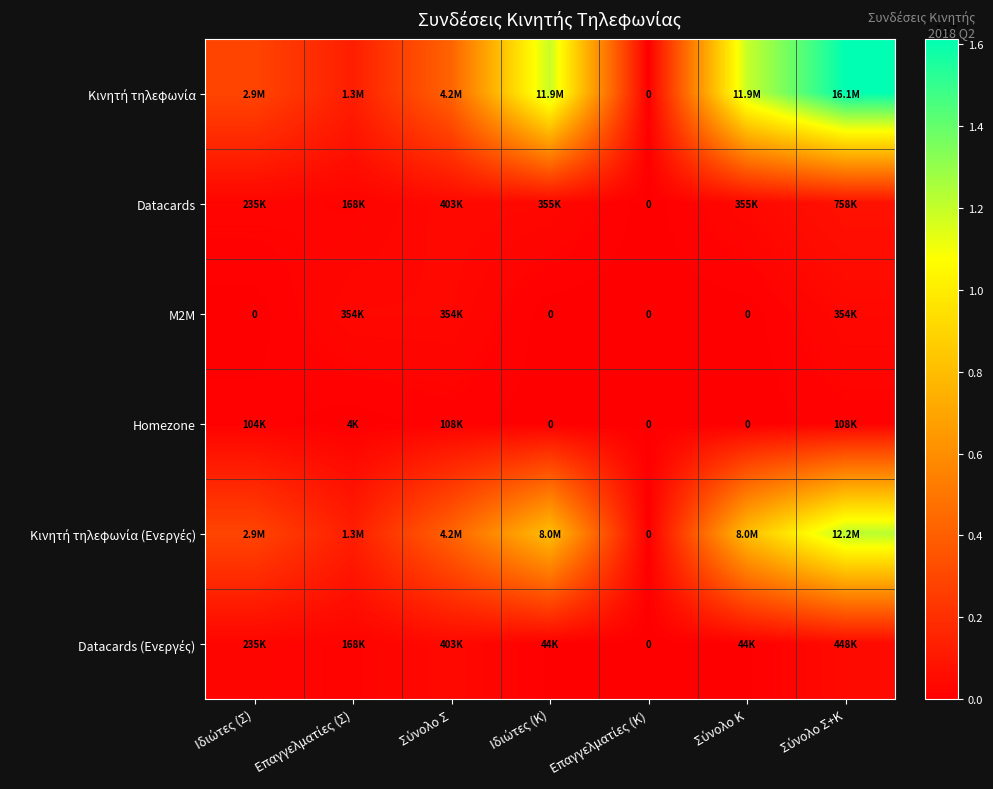

List the series in order of their peak value, lowest first.

Homezone, M2M, Datacards (Ενεργές), Datacards, Κινητή τηλεφωνία (Ενεργές), Κινητή τηλεφωνία